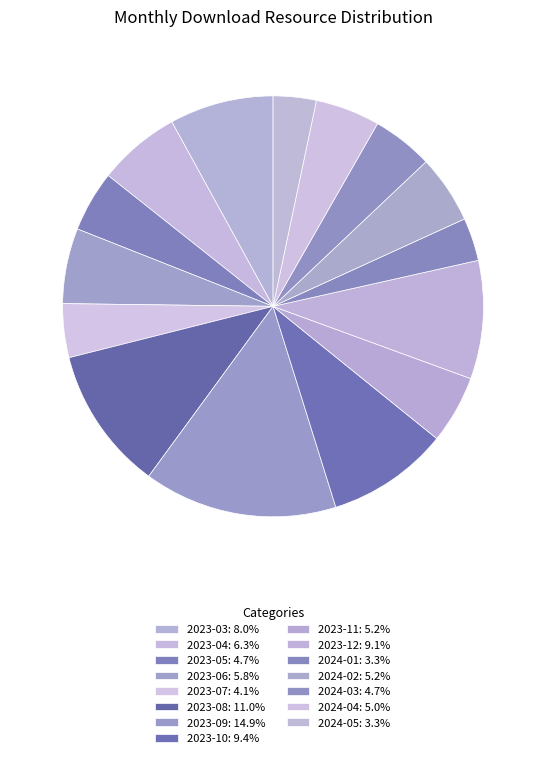

Which category has the smallest portion of the pie?

2024-01